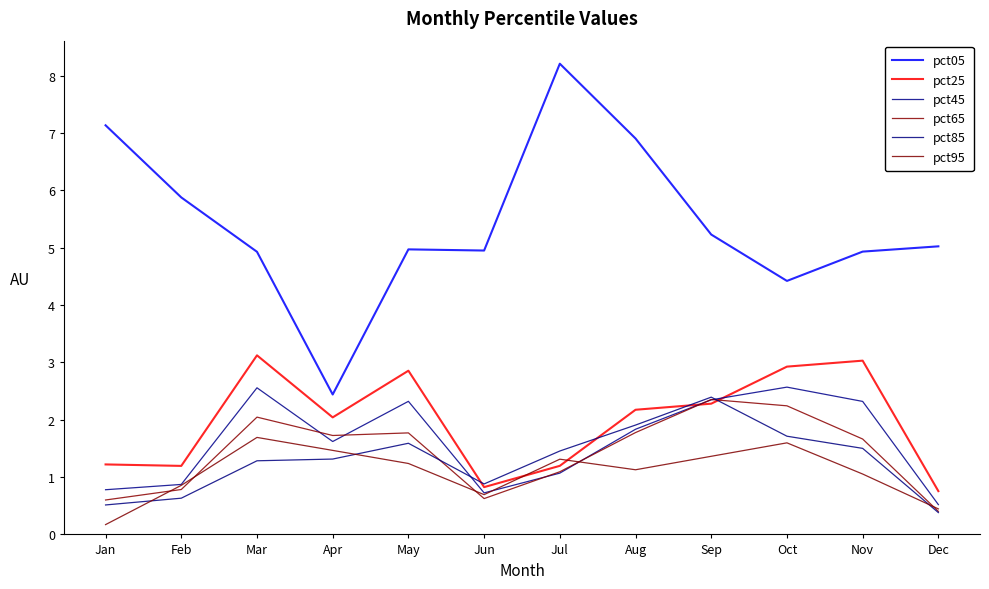

After their last crossing, which series has the higher values: pct45 or pct85?

pct45